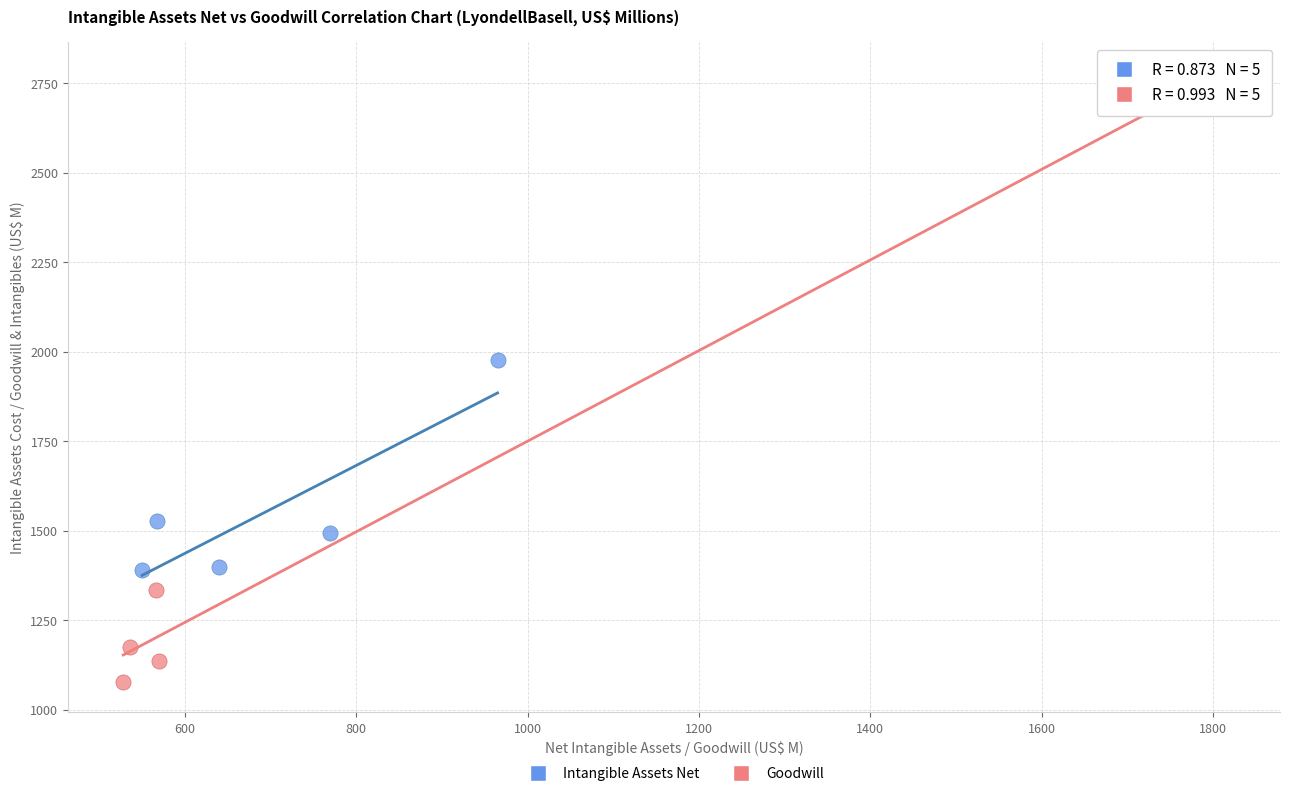

Which series reaches the minimum Y coordinate?

Goodwill